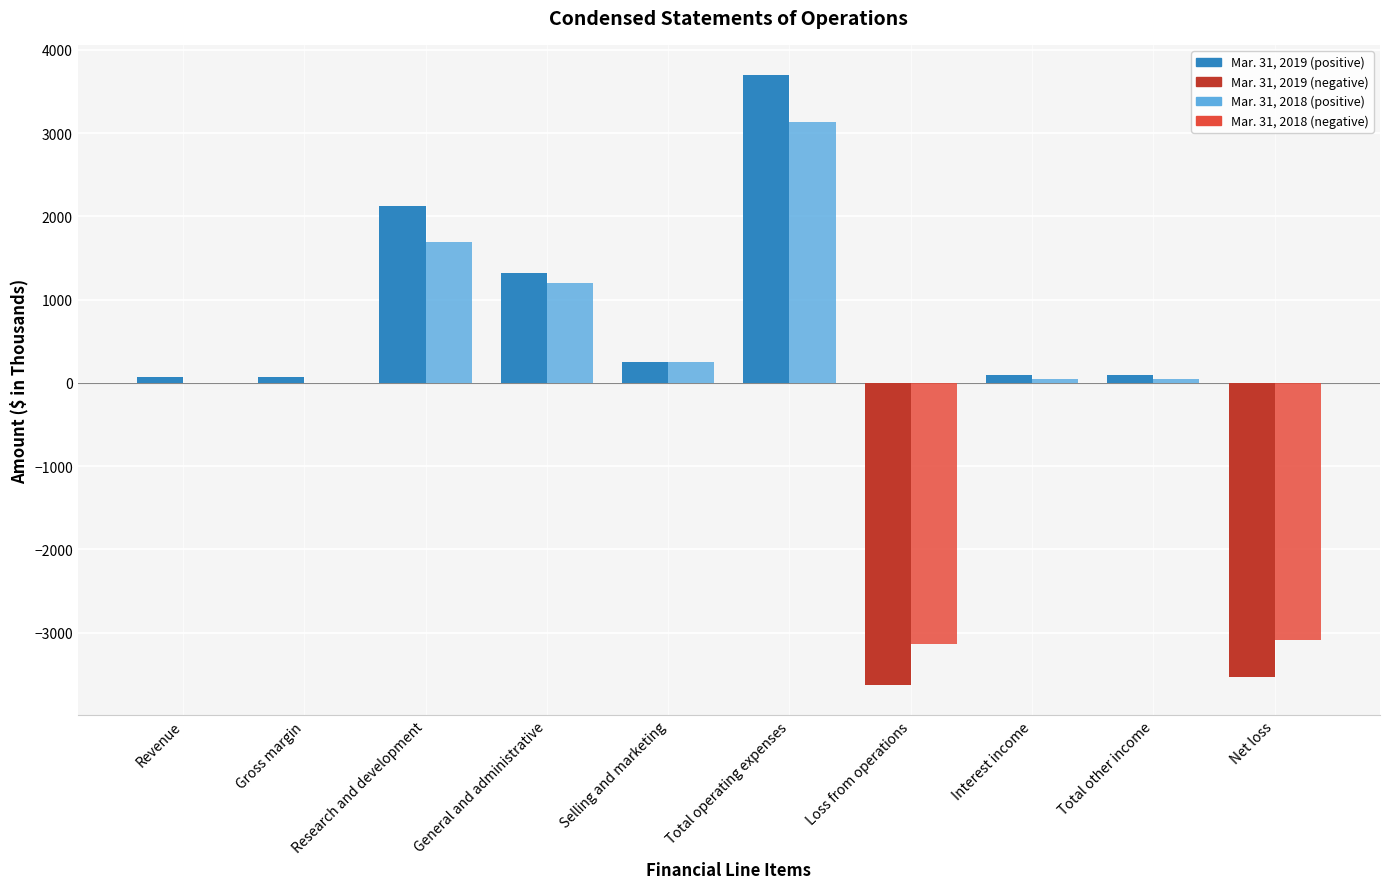

What is the total value across all series at Loss from operations?

-6763